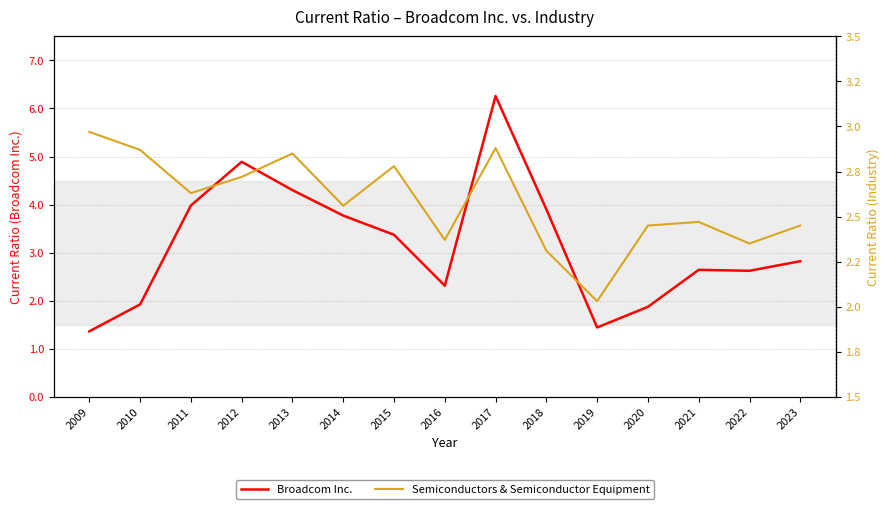

What is the average value of the Broadcom Inc. series?

3.2